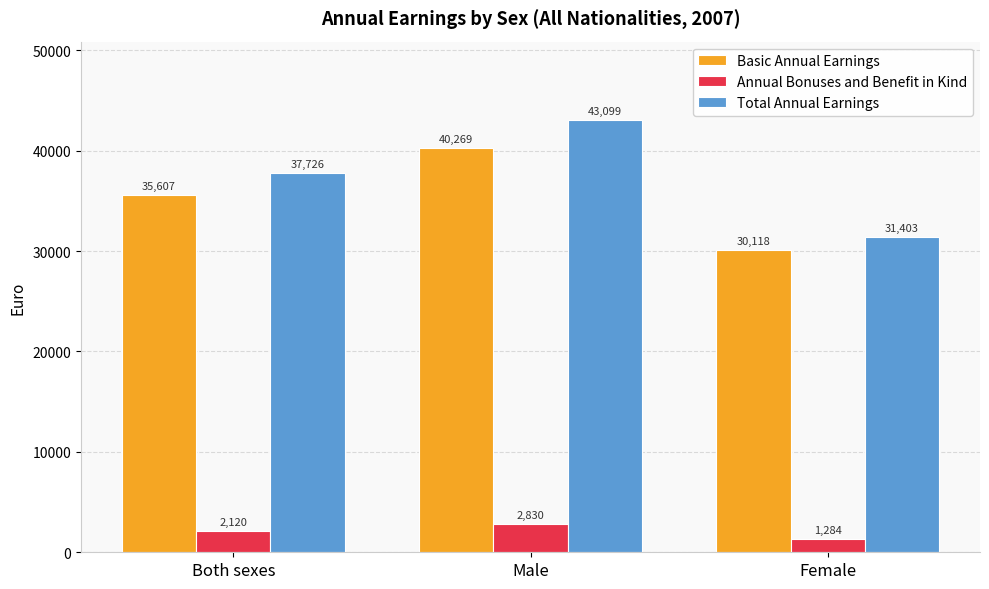

Which series has the widest spread of values?

Total Annual Earnings